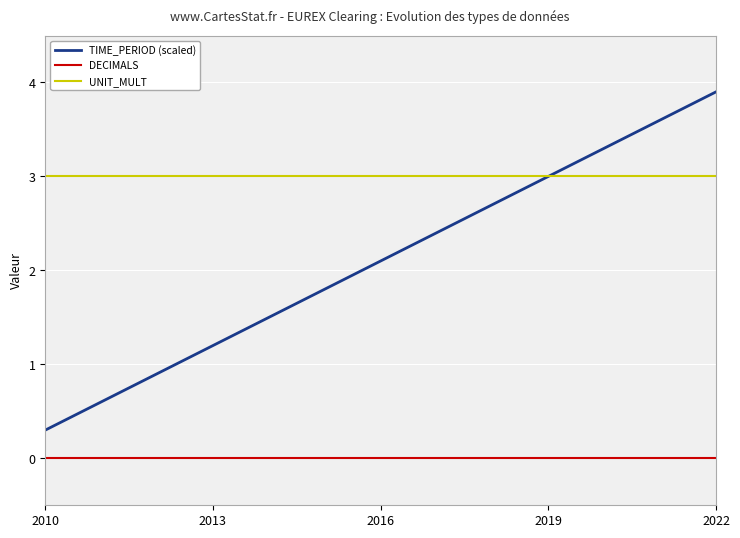

What is the average value of the TIME_PERIOD (scaled) series?

2.1